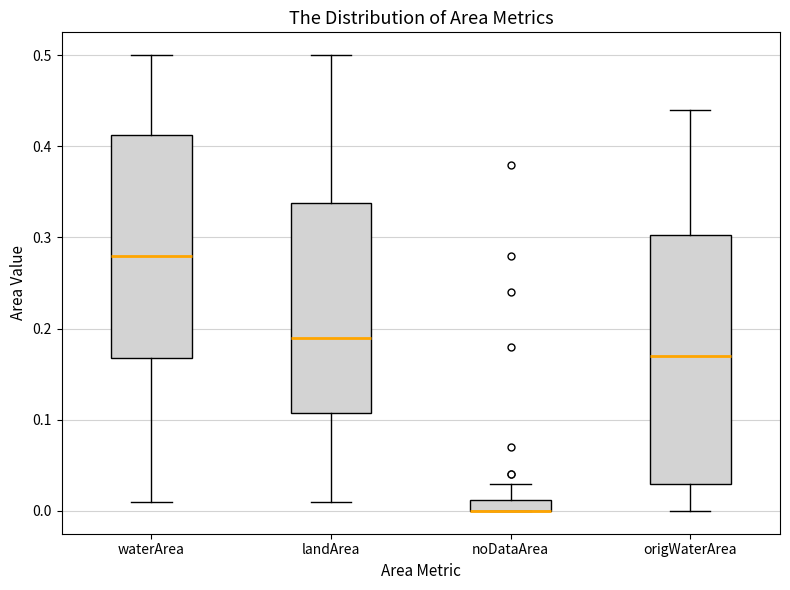

Where does the upper whisker of the box for noDataArea end on the y-axis? The values are not printed on the chart, so give them approximately, as read against the axis.

0.03